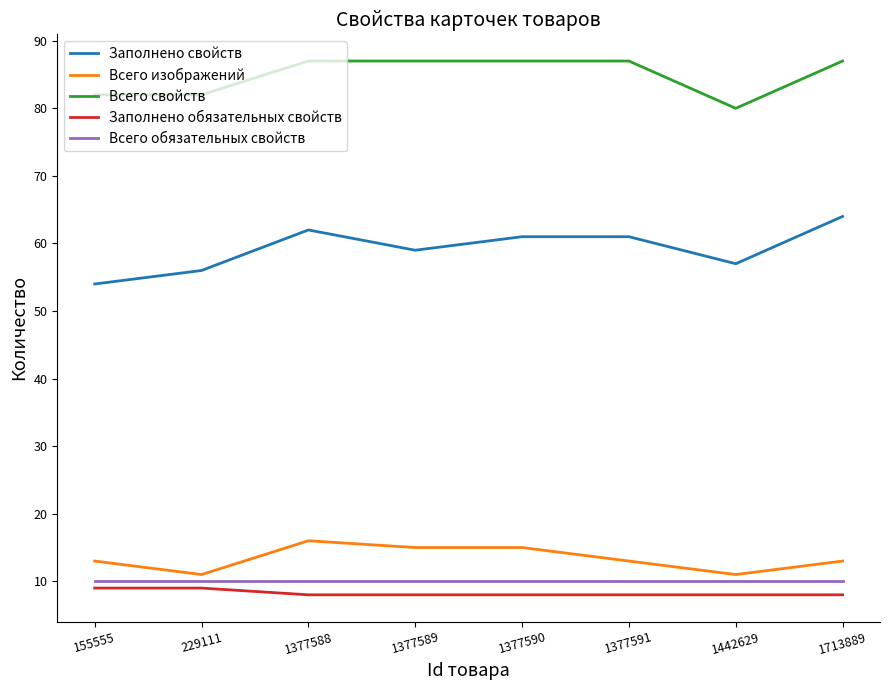

What is the difference between the highest and lowest values at 1442629?

72